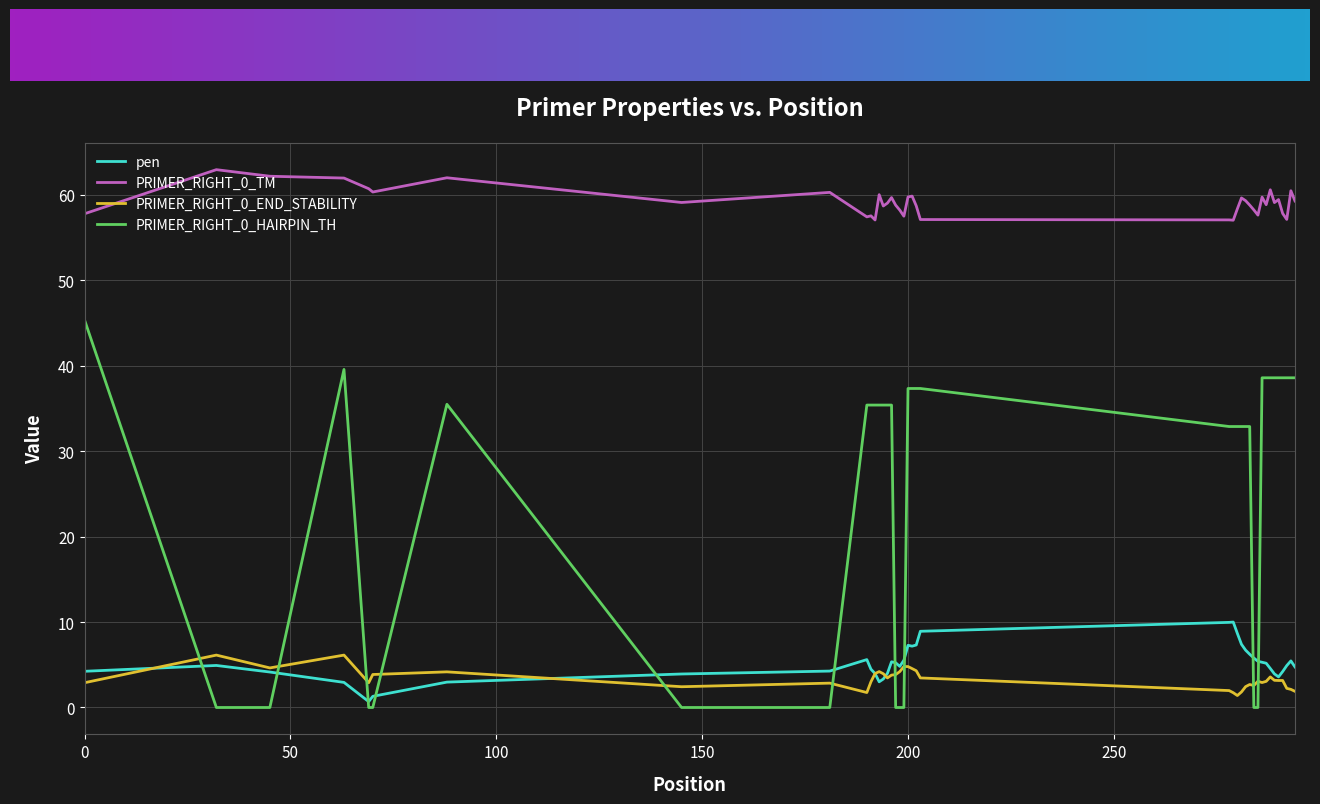

In pen, how many points are higher than both neighbors (excluding endpoints)?

6